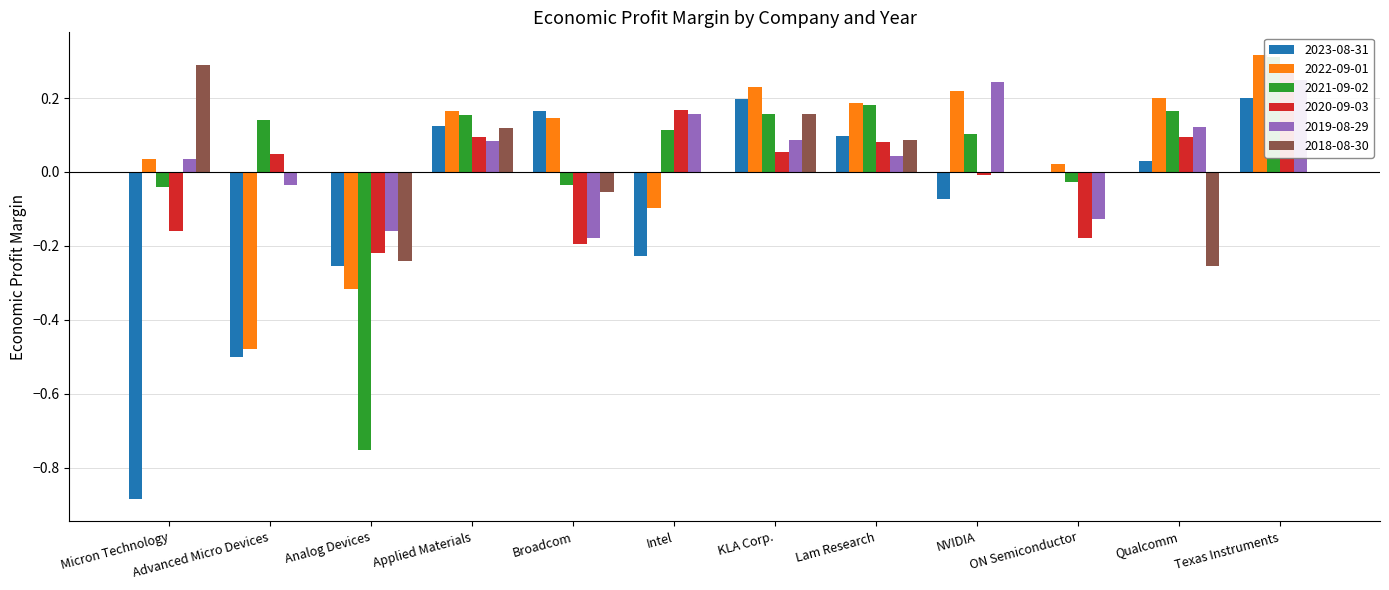

Is it true that 2021-09-02 equals 0.1 at NVIDIA?

True